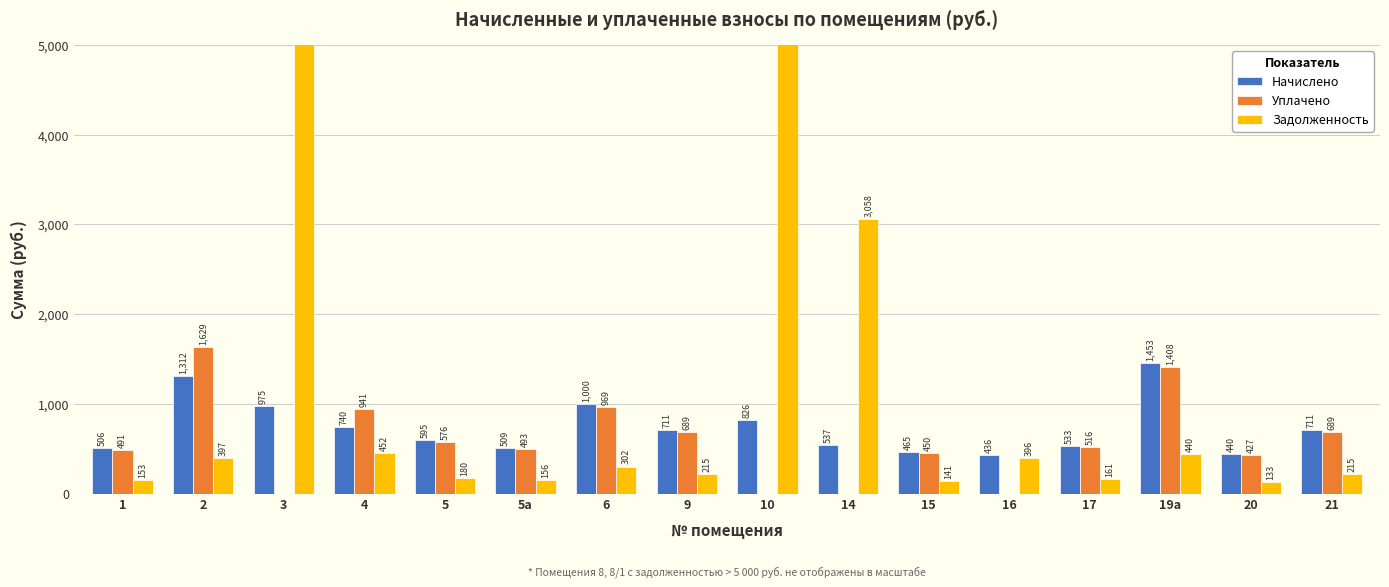

What is the sum of all Начислено values?

11749.8